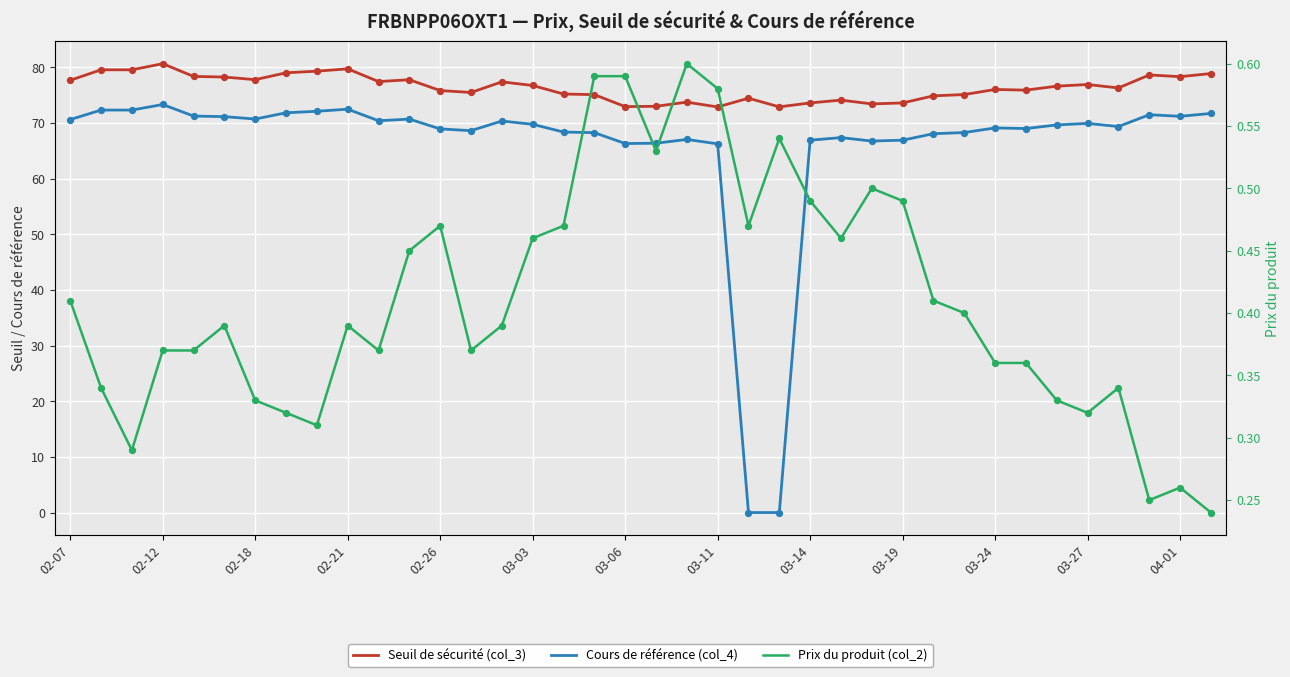

Which series contains the highest Y value?

Seuil de sécurité (col_3)